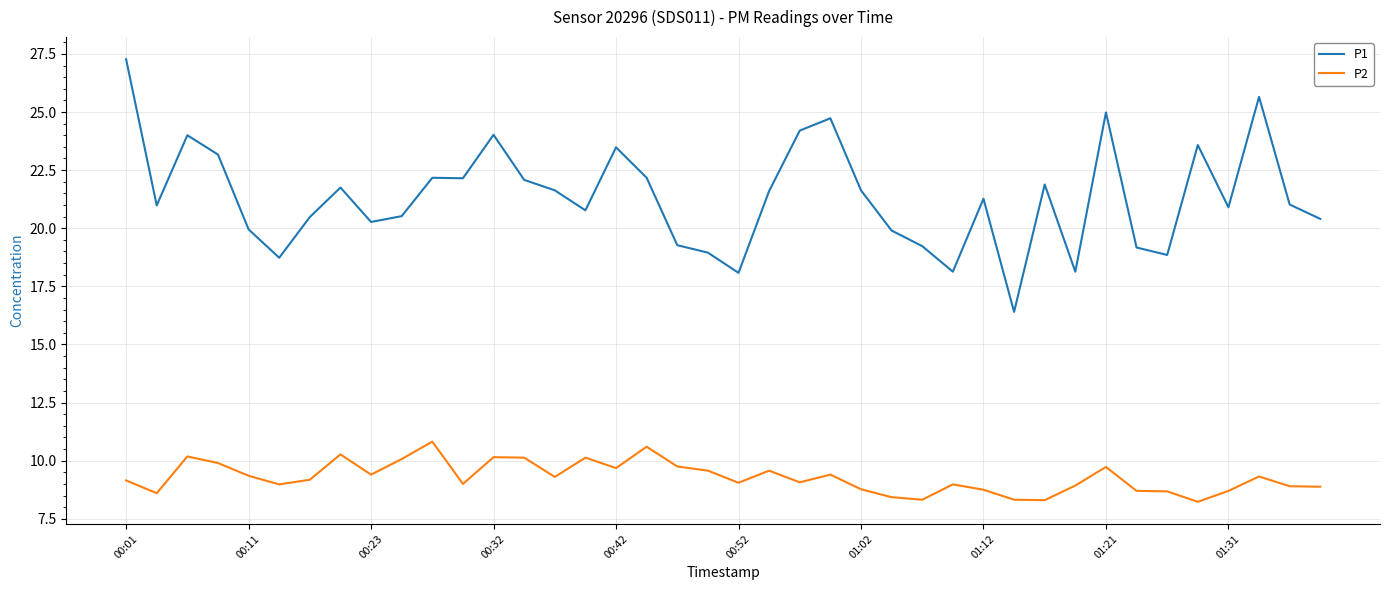

Rank the series by their maximum value, from lowest to highest.

P2, P1